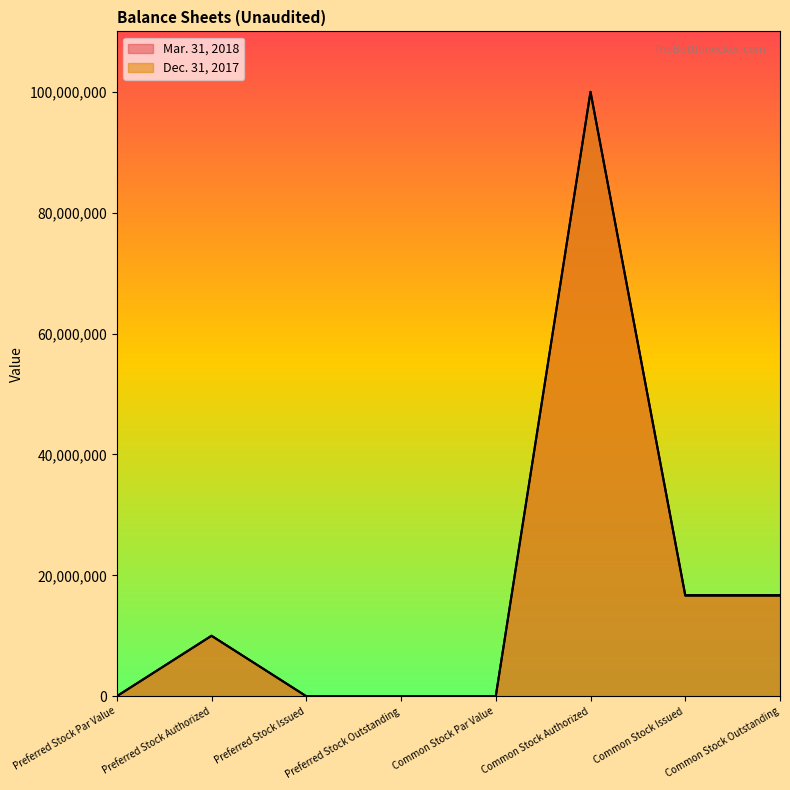

What is the sum of all Mar. 31, 2018 values?

143468520